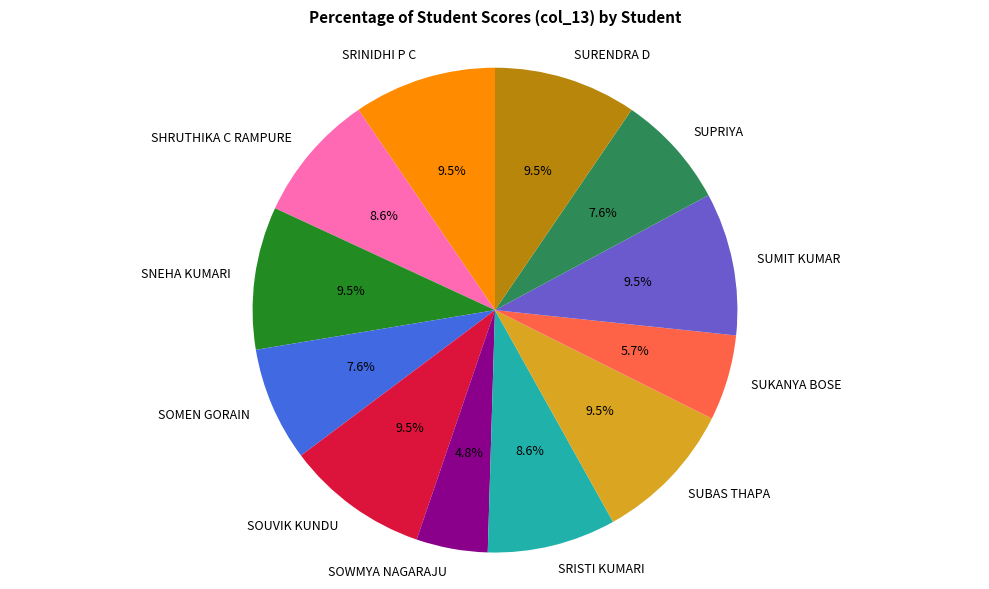

Between SUMIT KUMAR and SHRUTHIKA C RAMPURE, which is larger?

SUMIT KUMAR